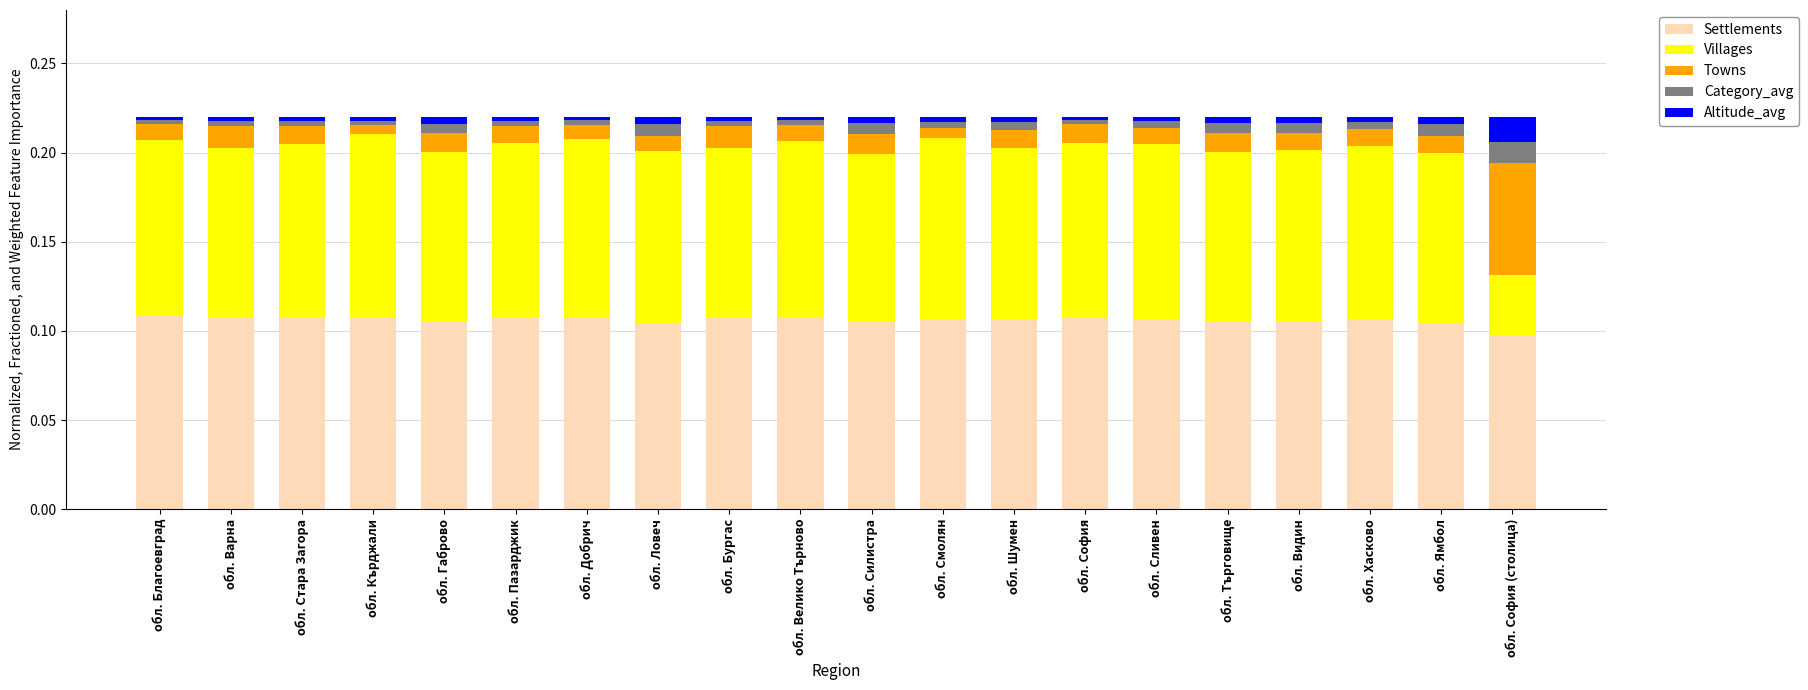

The Settlements series shows 0.1 at обл. Хасково. True or false?

True